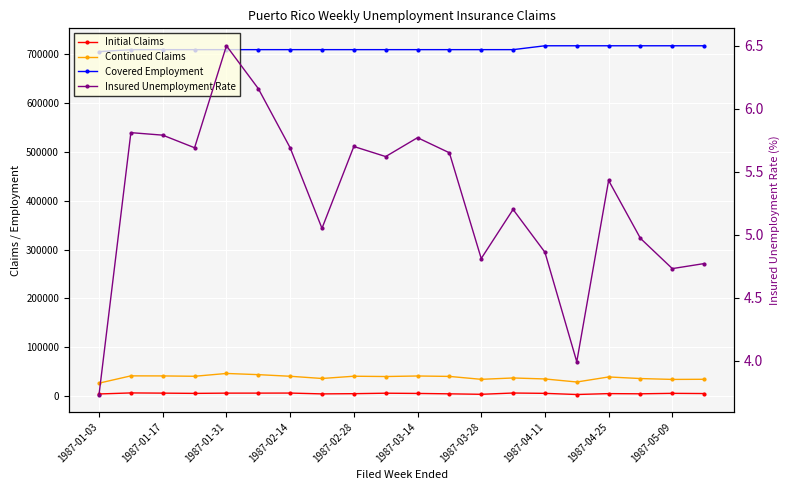

How many values in the Insured Unemployment Rate series are below 5?

7